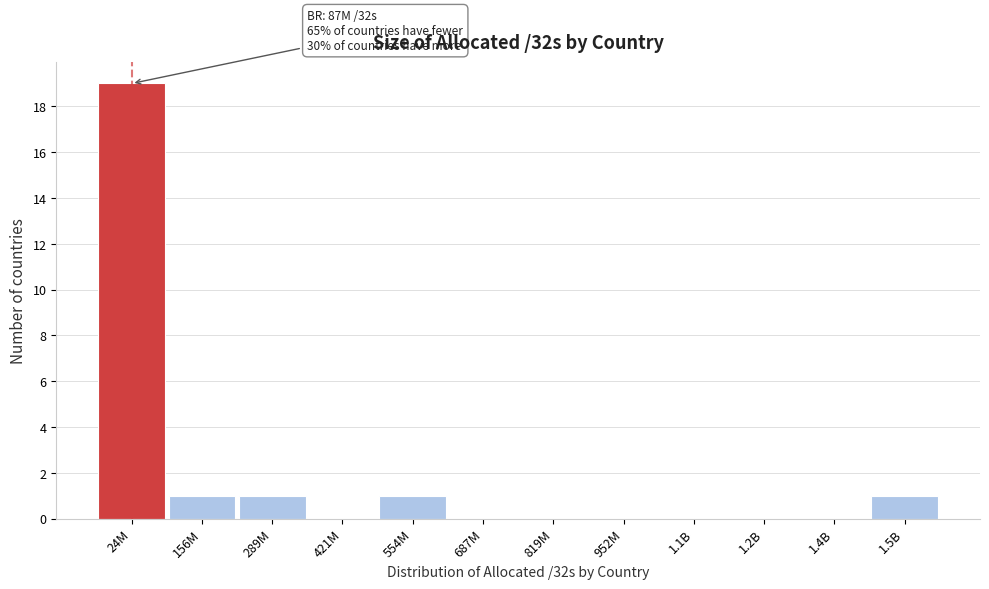

Reading right to left, extract all data points from this chart.

1.5B=1	1.4B=0	1.2B=0	1.1B=0	952M=0	819M=0	687M=0	554M=1	421M=0	289M=1	156M=1	24M=19